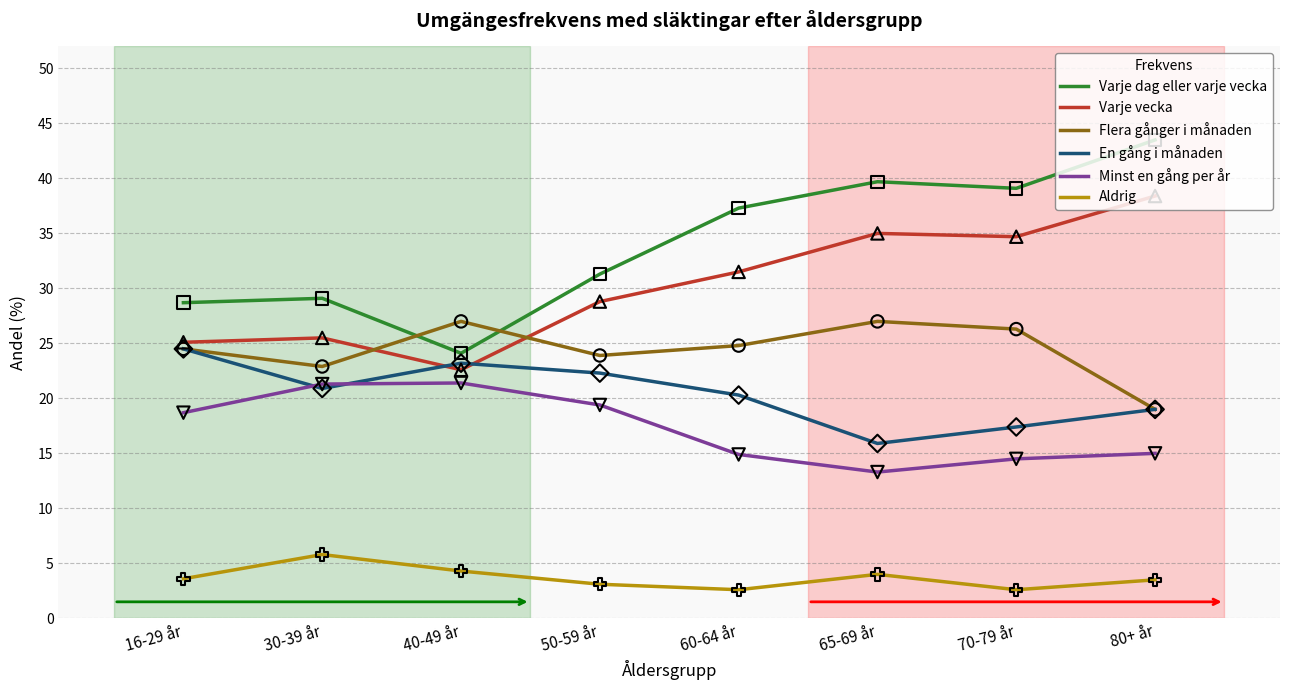

Which series has the largest range (max minus min)?

Varje dag eller varje vecka